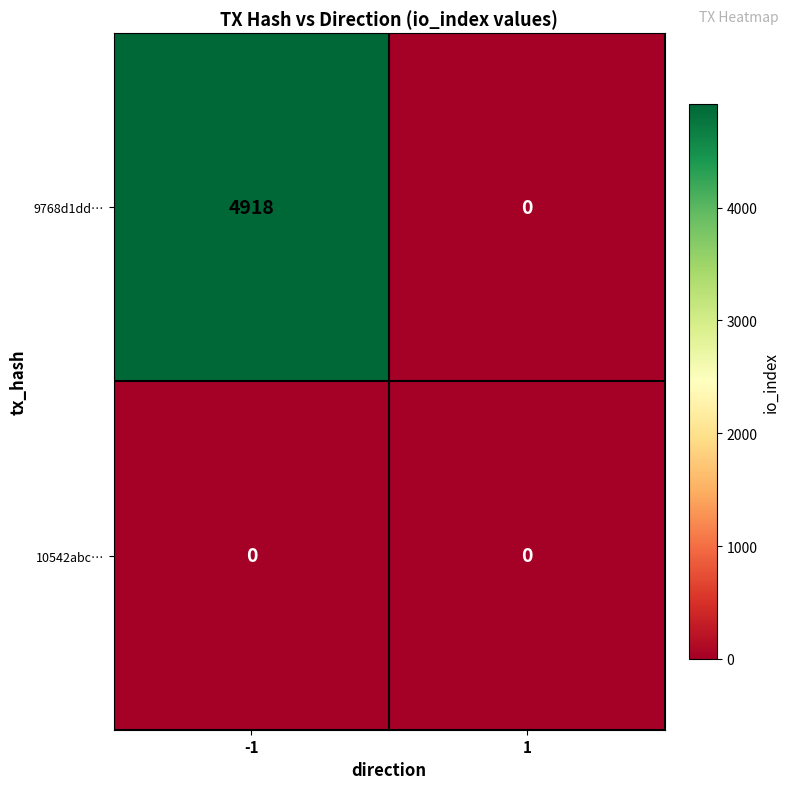

What is the maximum value shown in the chart?

4918